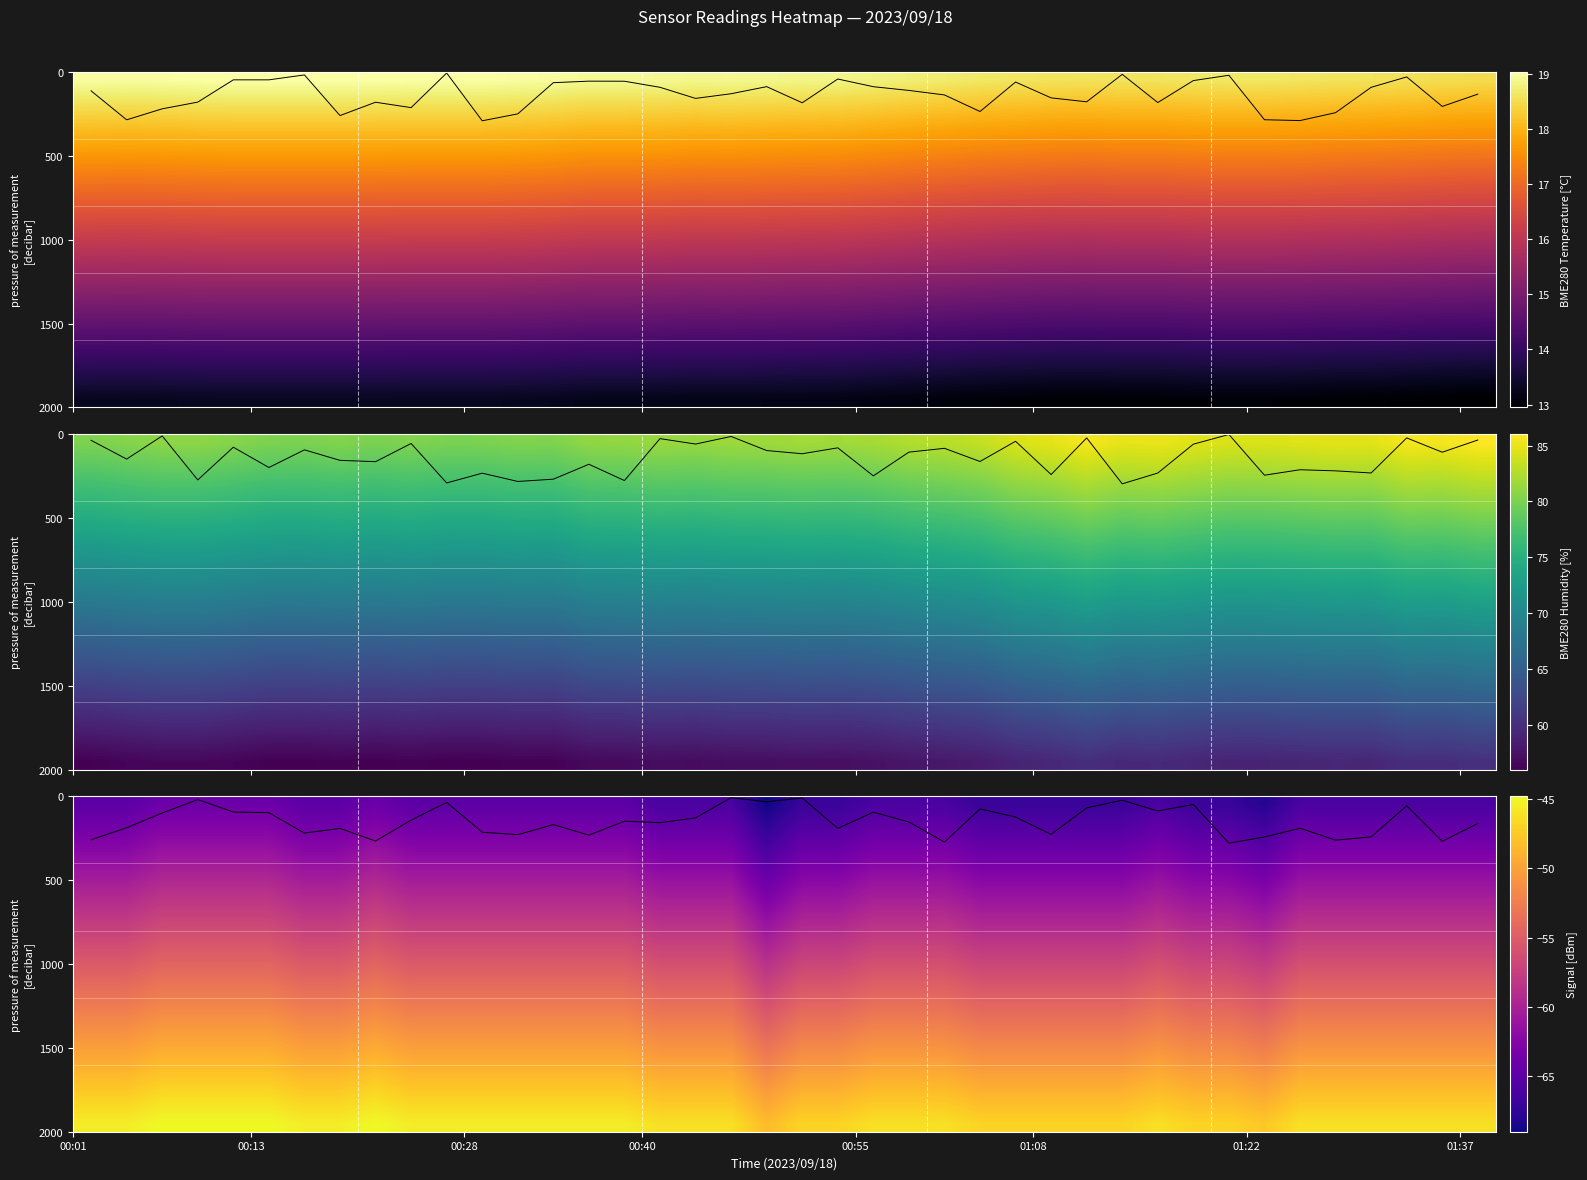

At how many categories does at least one series exceed -41?

40